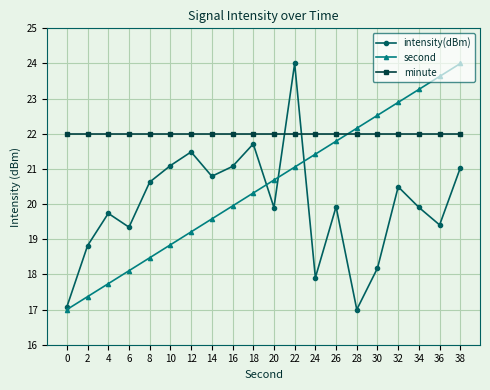

What is the lowest value of the minute series?

22.0